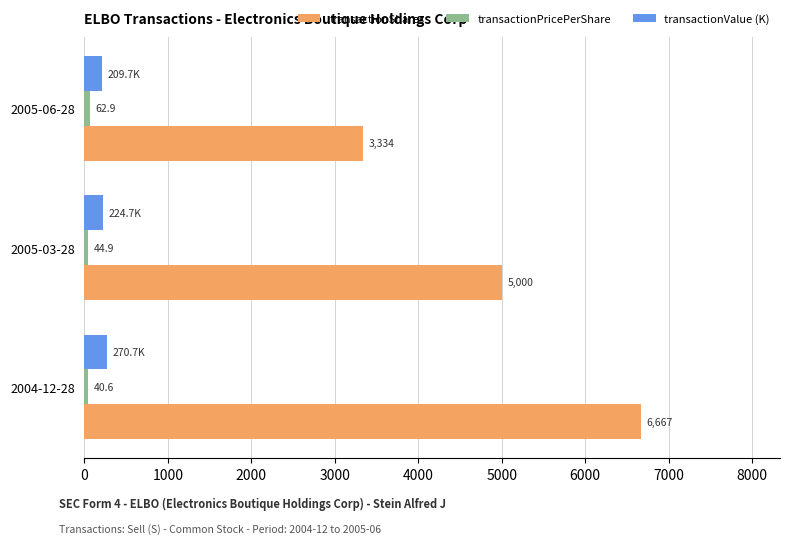

What is the average value of the transactionShares series?

5000.3